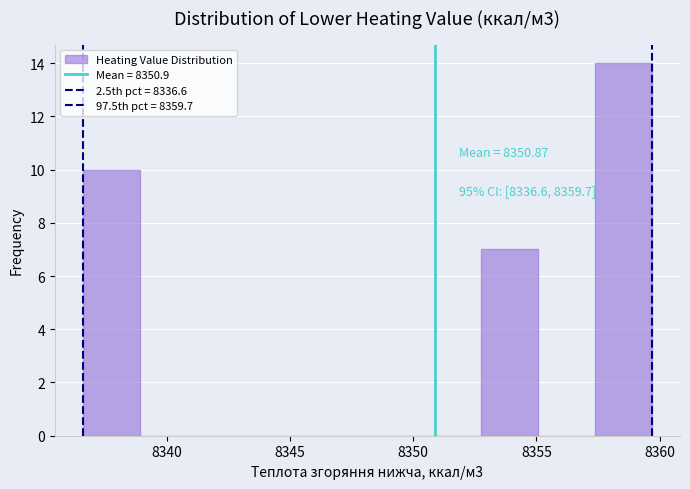

Over which range of the x-axis is the bar tallest?

8357.5 to 8359.5